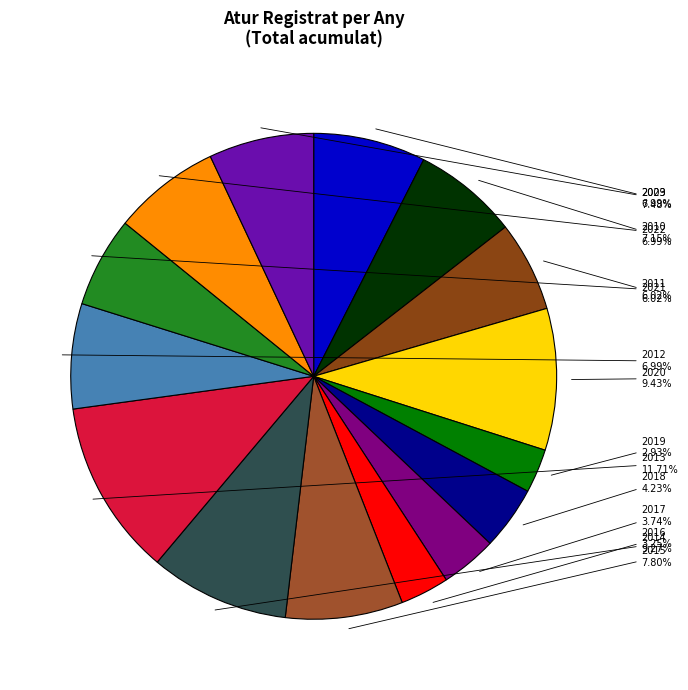

Do 2020 and 2009 together represent more than half of the pie?

No